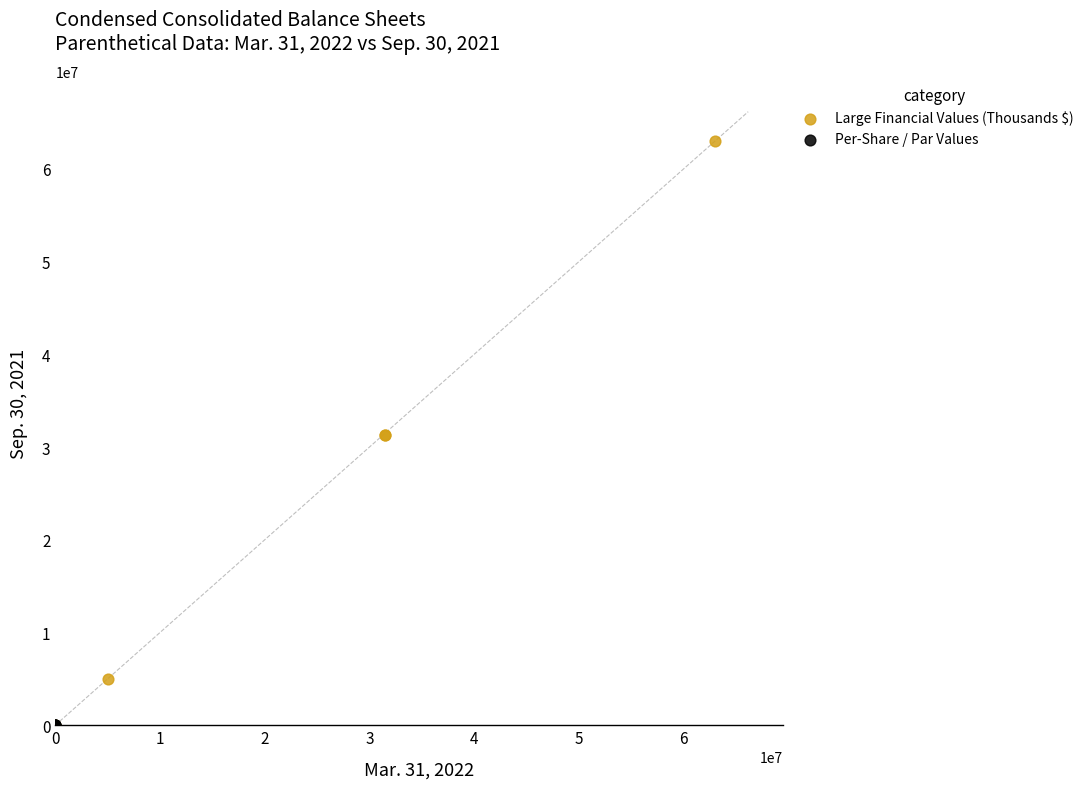

What are all the series names shown in the legend?

Large Financial Values (Thousands $), Per-Share / Par Values